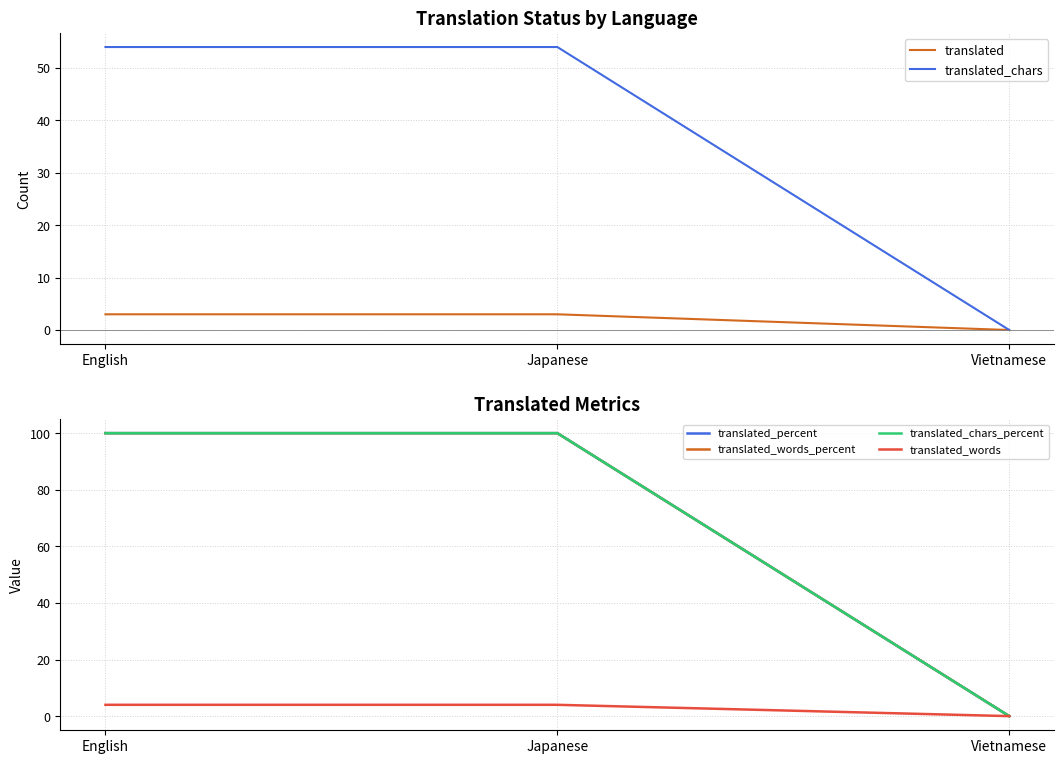

List the series in order of their peak value, lowest first.

translated, translated_words, translated_chars, translated_percent, translated_words_percent, translated_chars_percent